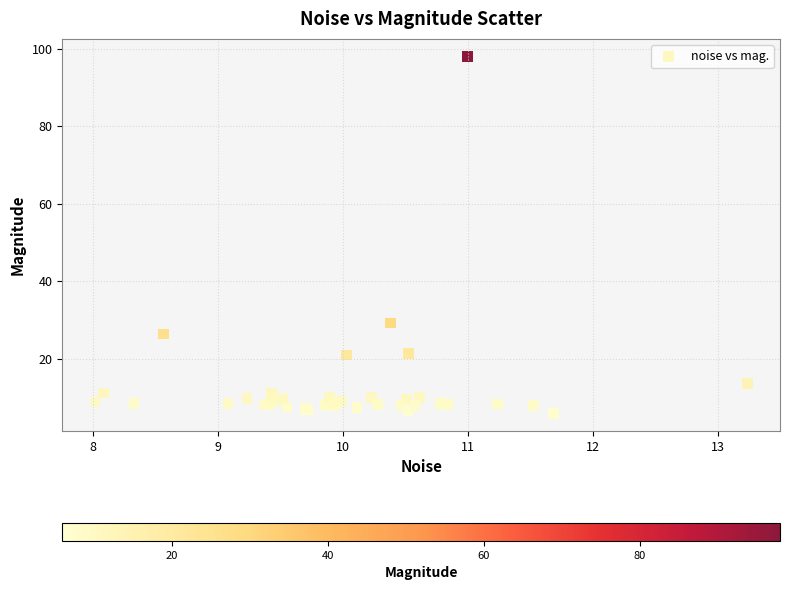

What Y value in the scatter plot is closest to 51?

29.3